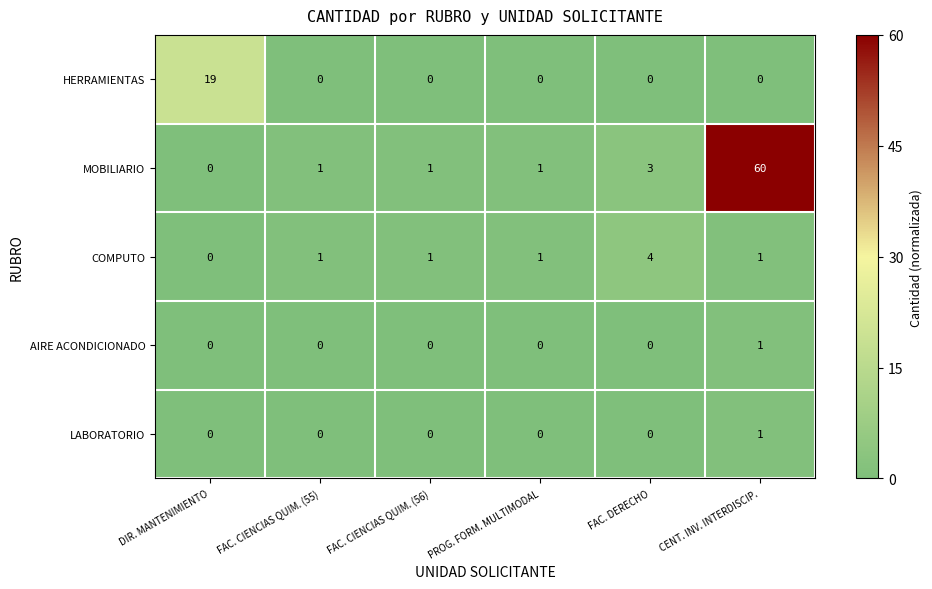

At how many categories does at least one series exceed 0?

6